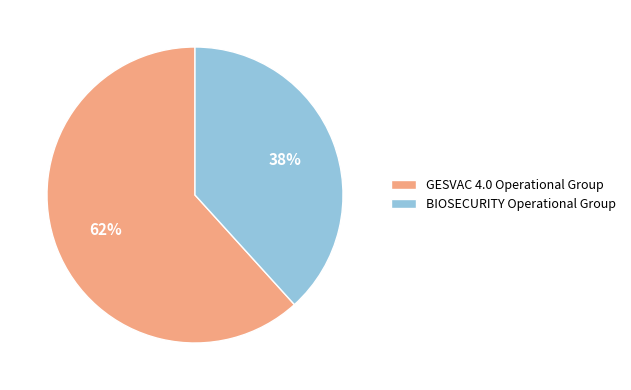

To the nearest percent, what is the combined percentage of BIOSECURITY Operational Group and GESVAC 4.0 Operational Group?

100%